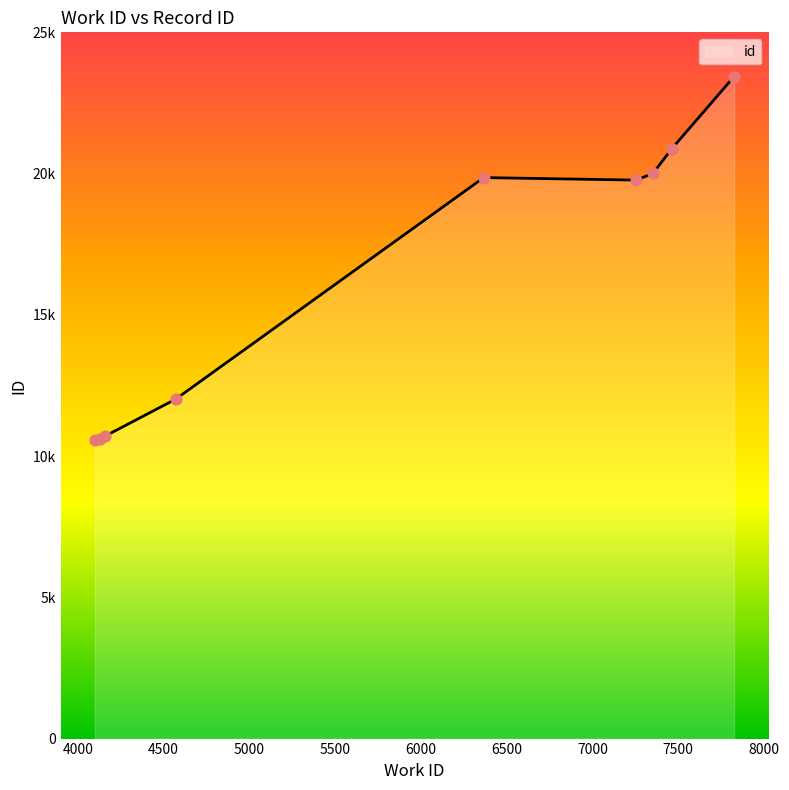

Between 7353 and 7463, which is larger?

7463